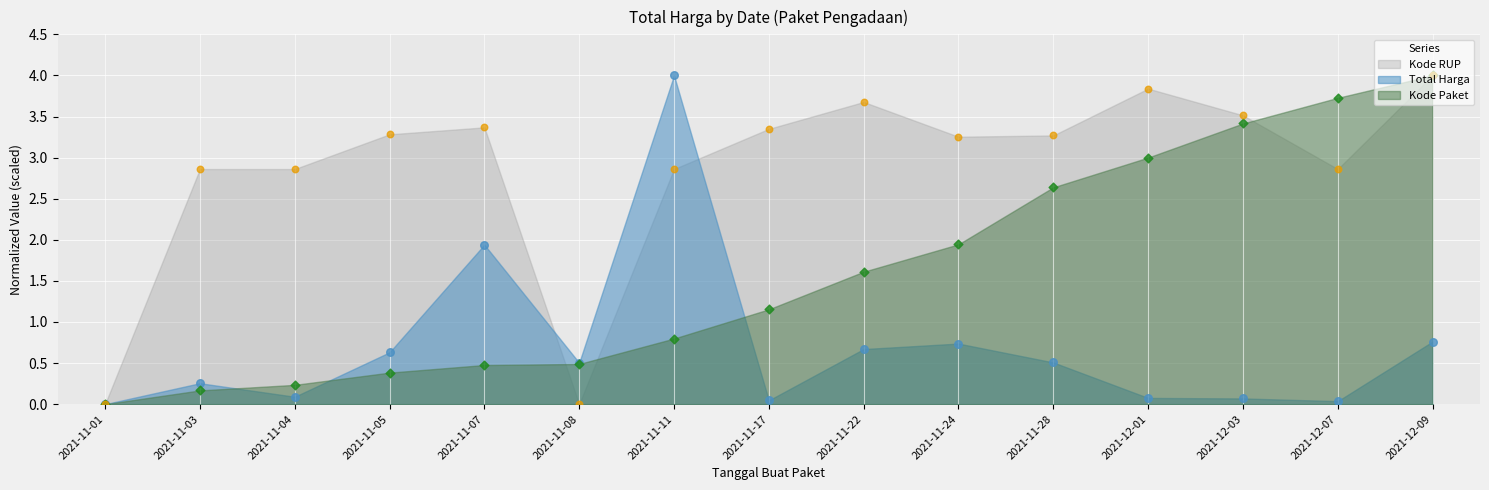

At which category is the sum across all series the highest?

2021-12-09